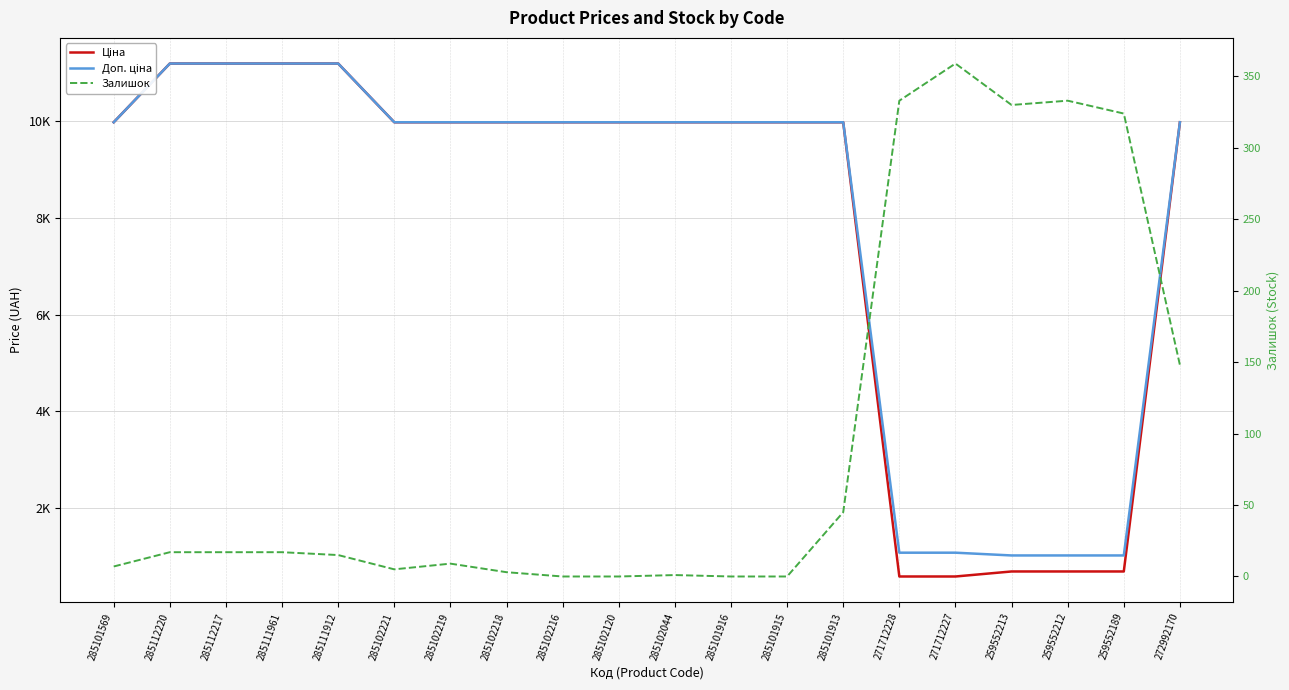

Rank the series by their maximum value, from lowest to highest.

Залишок, Ціна, Доп. ціна